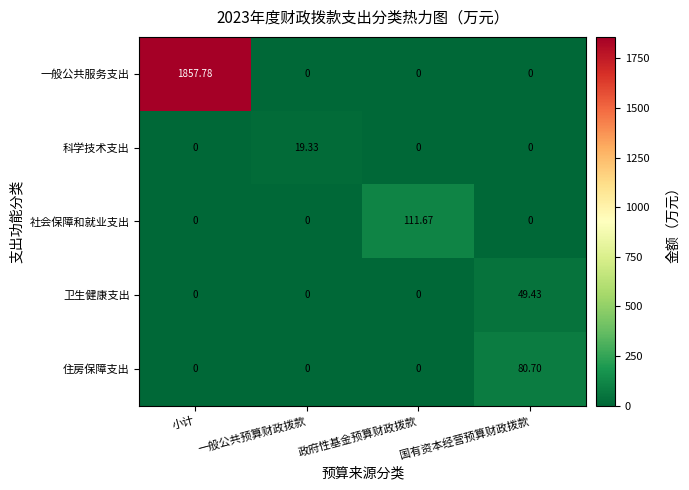

Rank the series by their maximum value, from highest to lowest.

一般公共服务支出, 社会保障和就业支出, 住房保障支出, 卫生健康支出, 科学技术支出